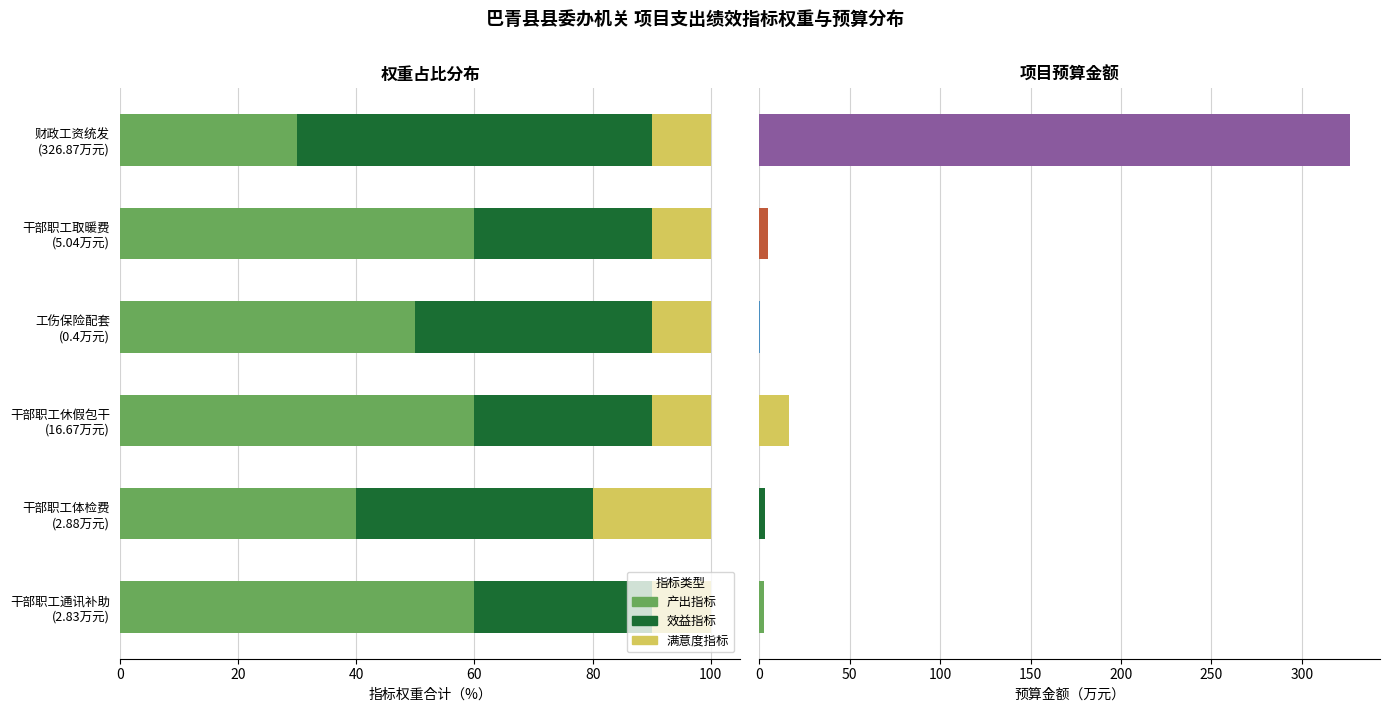

List the series in order of their peak value, lowest first.

满意度指标, 产出指标, 效益指标